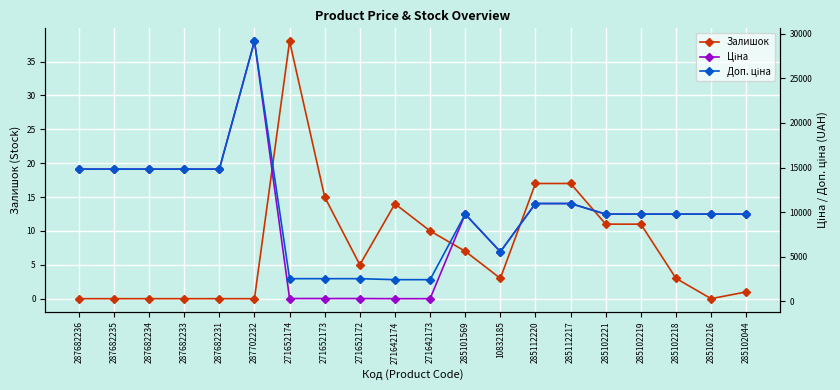

What are all the series names shown in the legend?

Залишок, Ціна, Доп. ціна